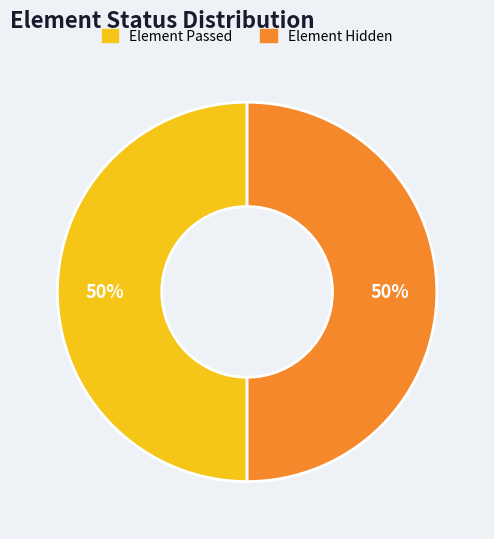

To the nearest percent, what percentage of the pie is Element Passed?

50%